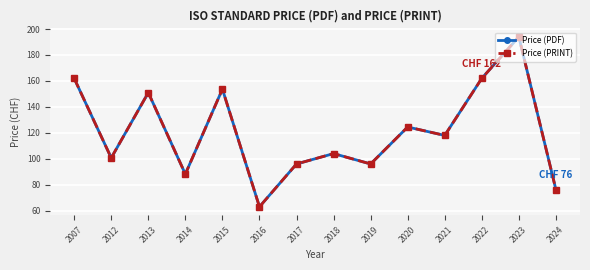

Is it true that Price (PRINT) equals 104.0 at 2018?

True